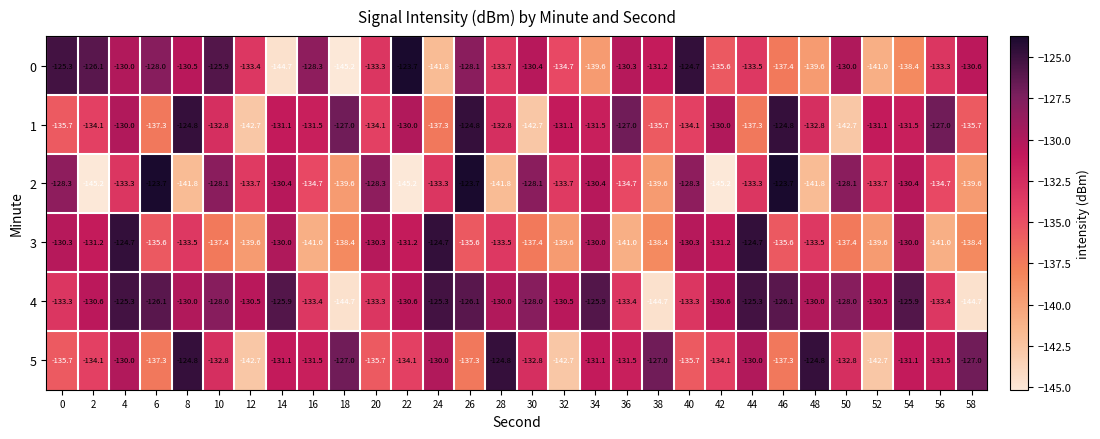

At which label does 1 first exceed -131?

4